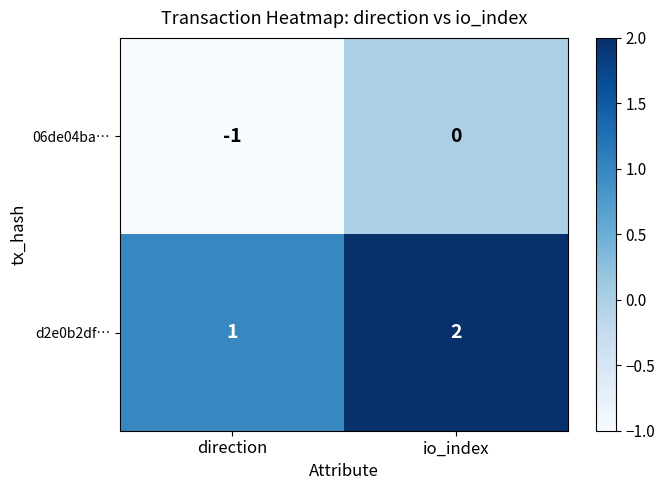

How many categories are shown in the chart?

2